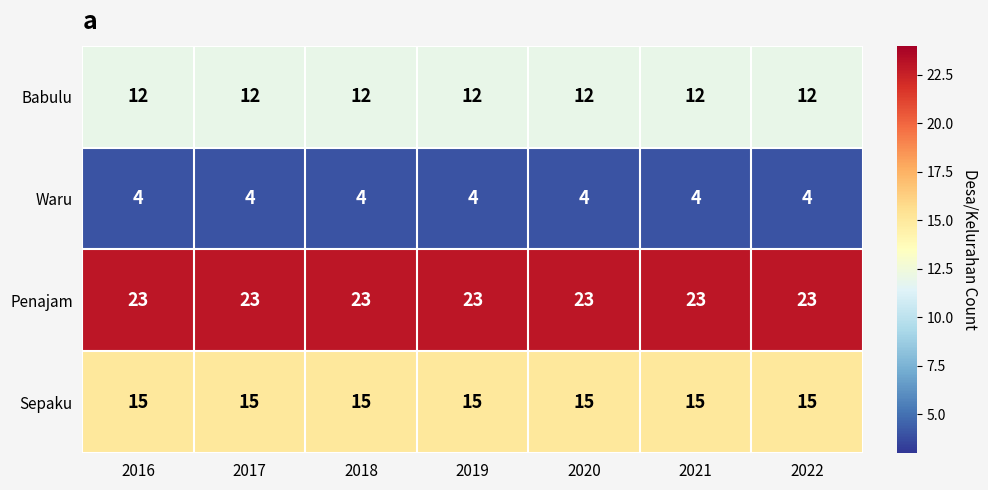

Rank the series at 2020 from lowest to highest value.

Waru, Babulu, Sepaku, Penajam